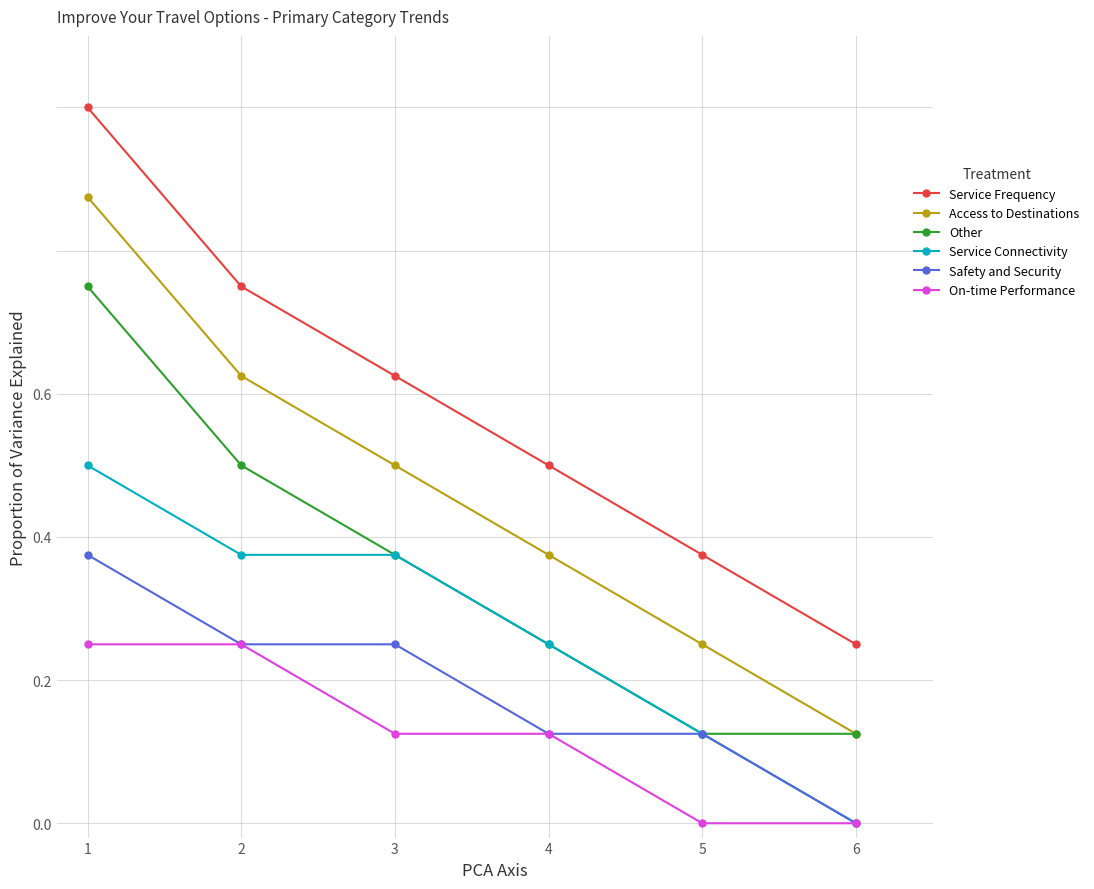

Count the number of data series in this chart.

6